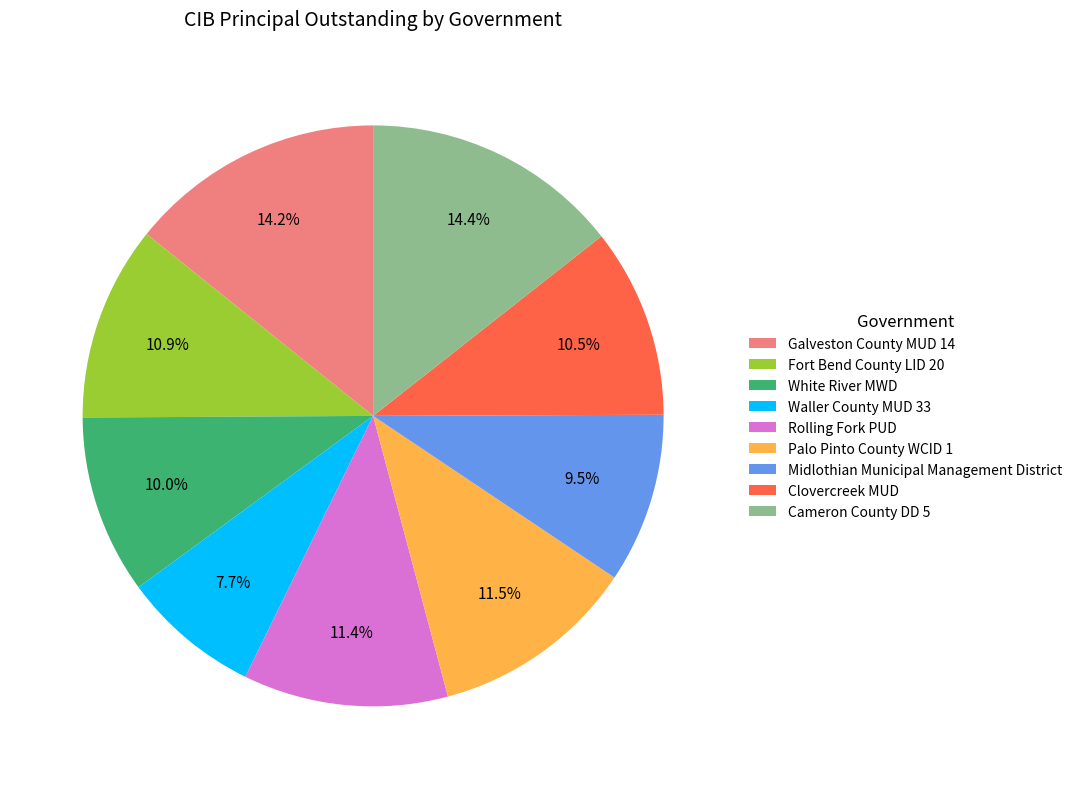

How much of the chart is everything except Midlothian Municipal Management District?

90.5%